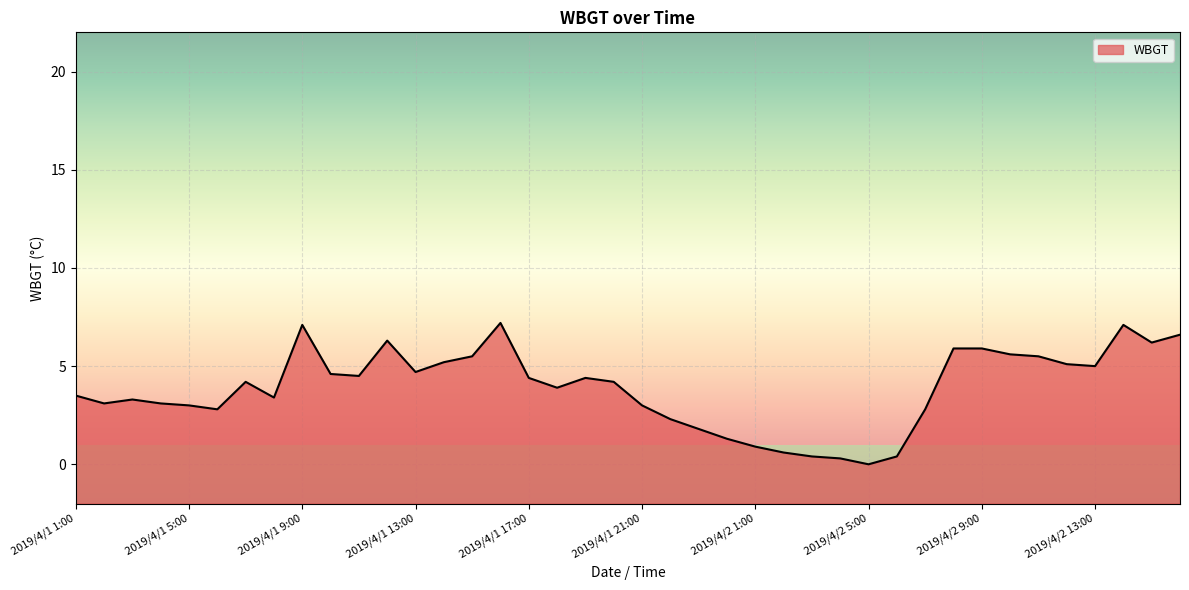

What is the difference between the maximum and second lowest values?

6.9